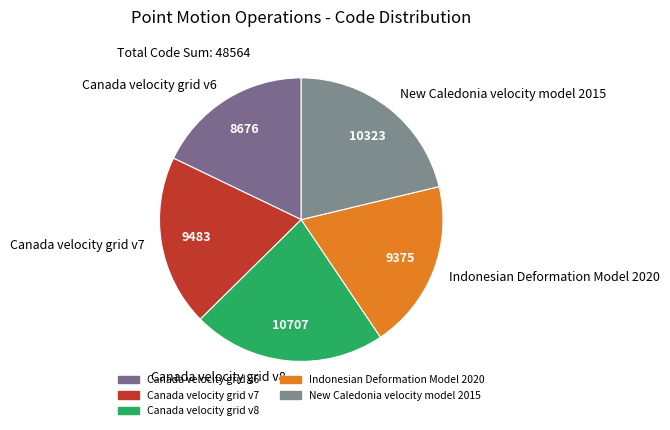

True or false: New Caledonia velocity model 2015 accounts for 32% of the total.

False